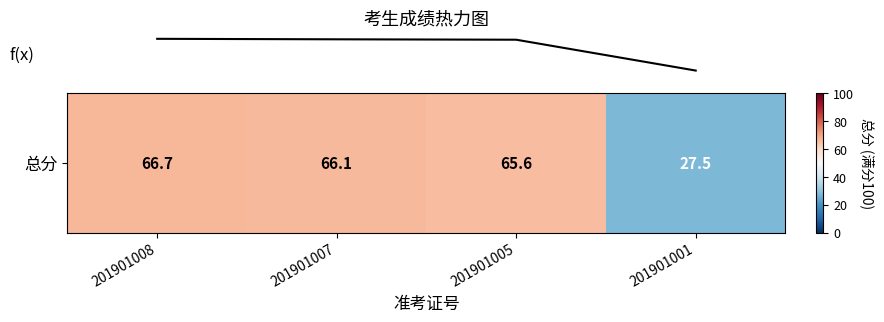

The value at 201901007 is 15.7. True or false?

False